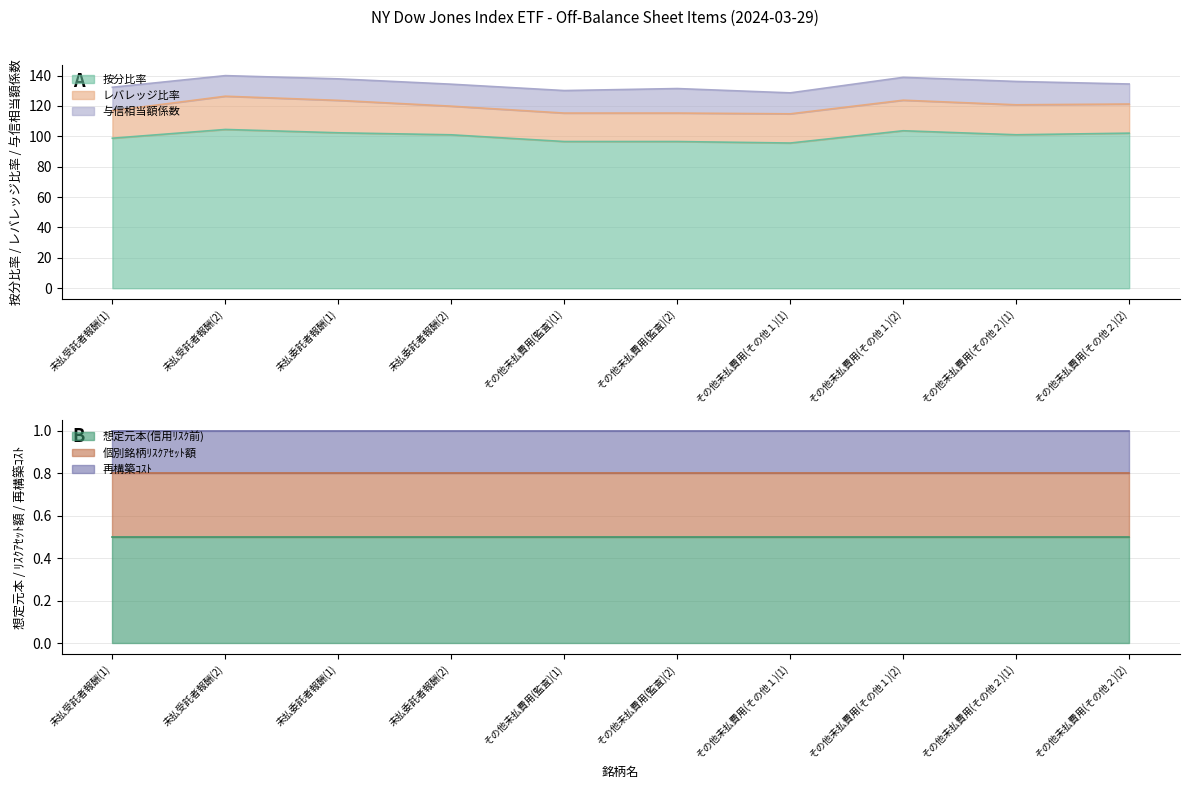

What is the spread (max minus min) of values at 未払委託者報酬(2)?

100